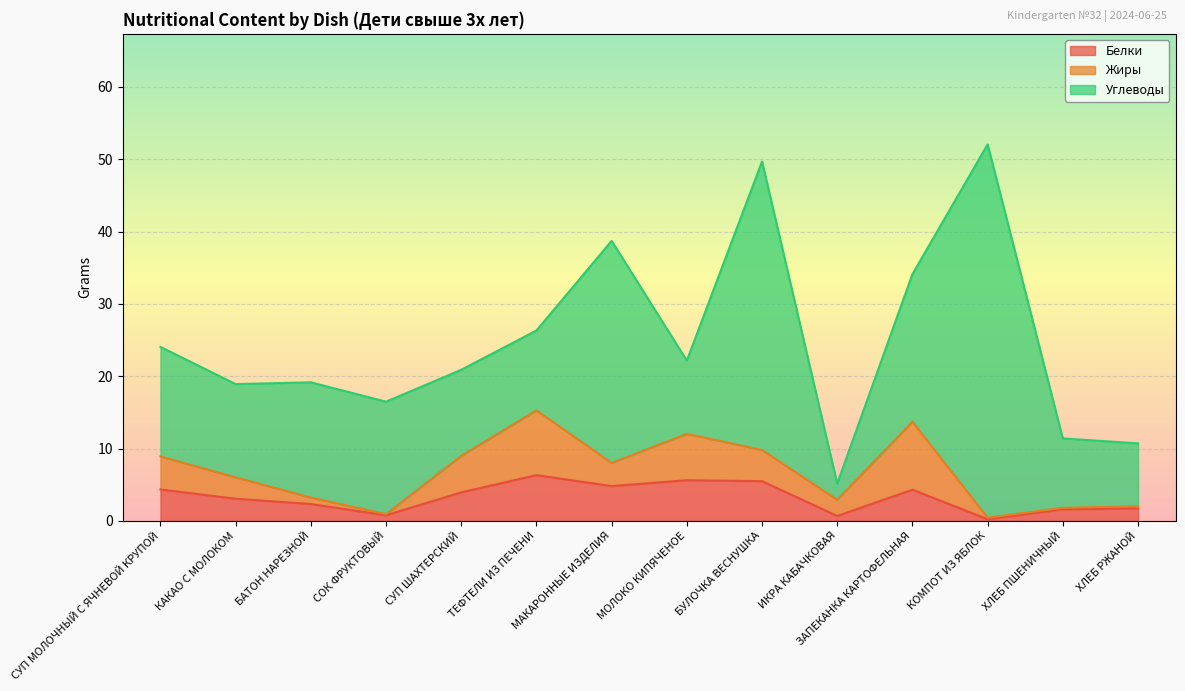

Where does the Углеводы series first go above 15?

СУП МОЛОЧНЫЙ С ЯЧНЕВОЙ КРУПОЙ